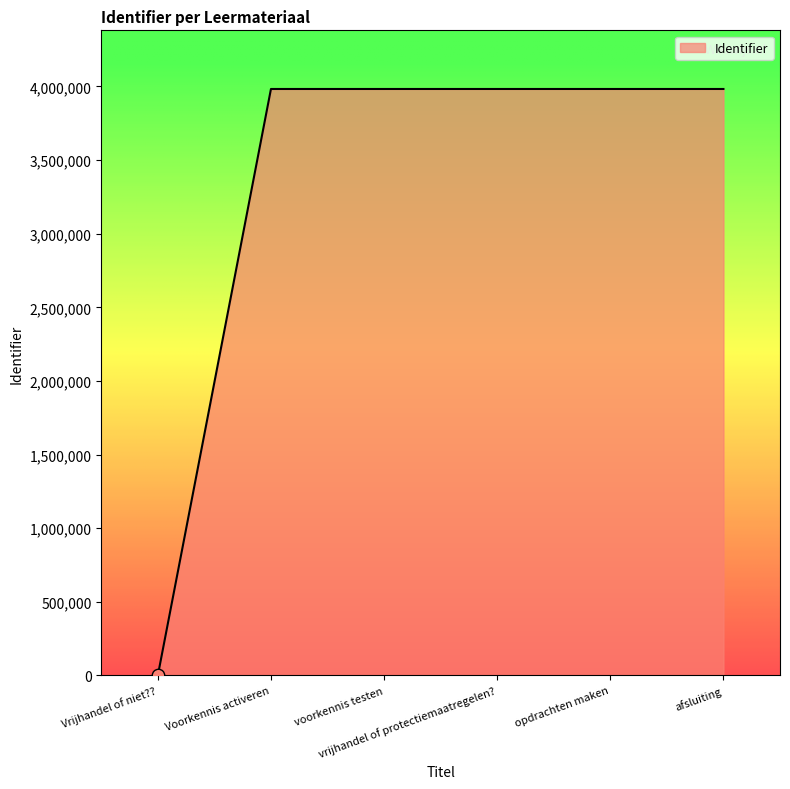

What is the maximum value shown in the chart?

3982938